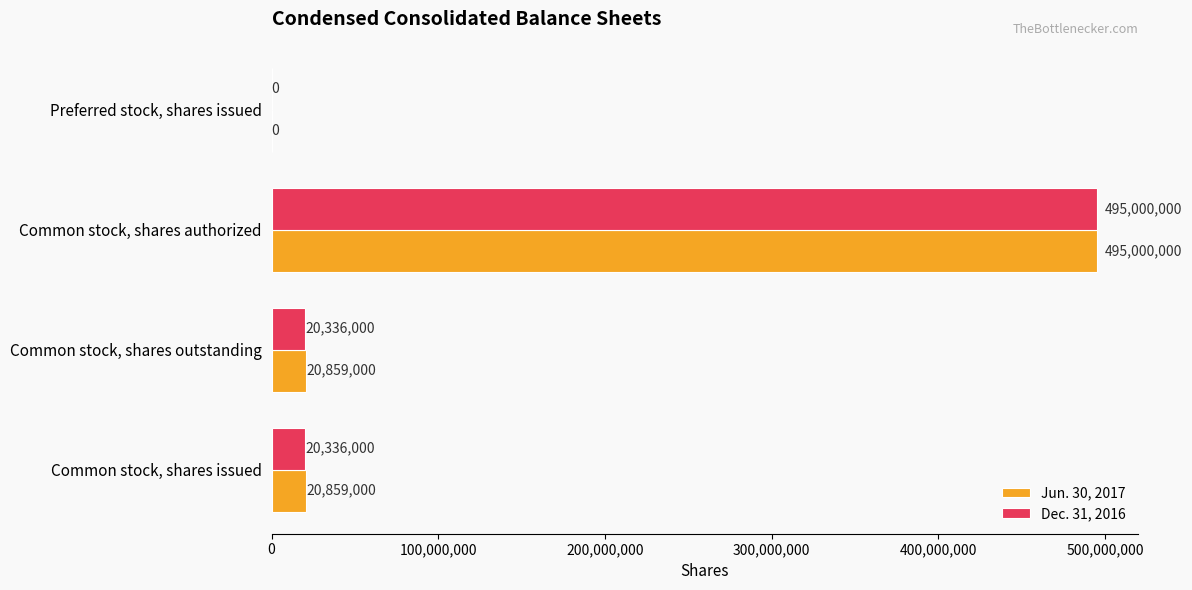

At which category is the sum across all series the highest?

Common stock, shares authorized